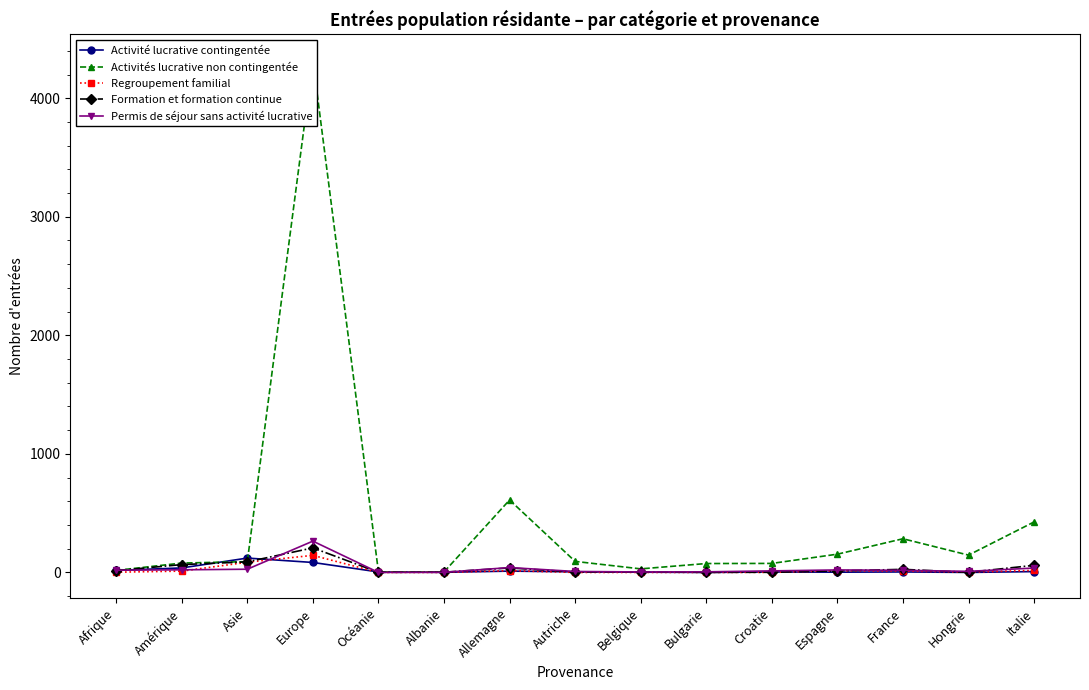

How many data points in Regroupement familial are above 2?

7